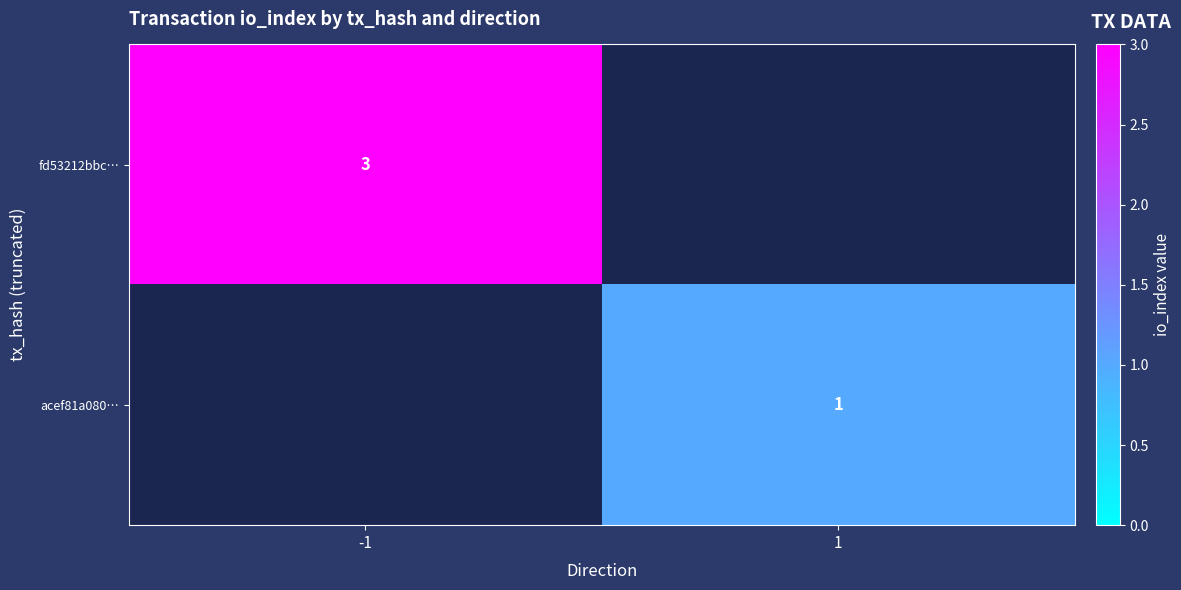

The value of acef81a080… at 1 is 1. True or false?

True